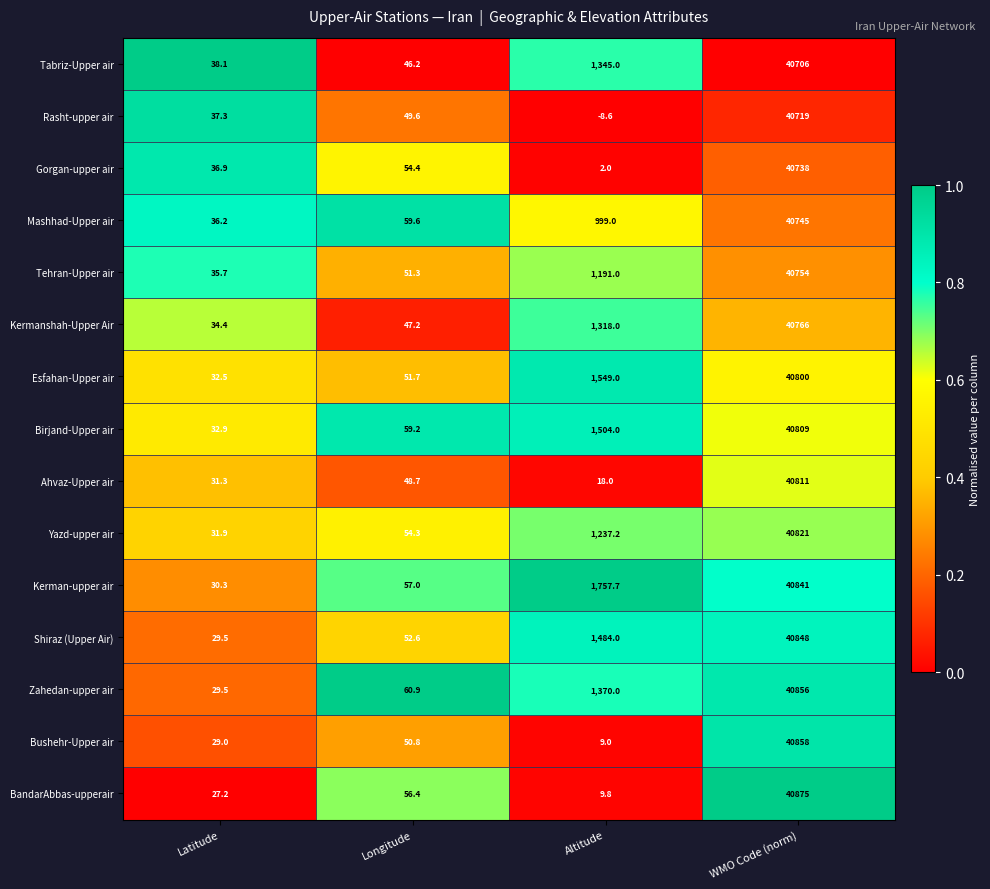

What is the spread (max minus min) of values at Latitude?

10.9